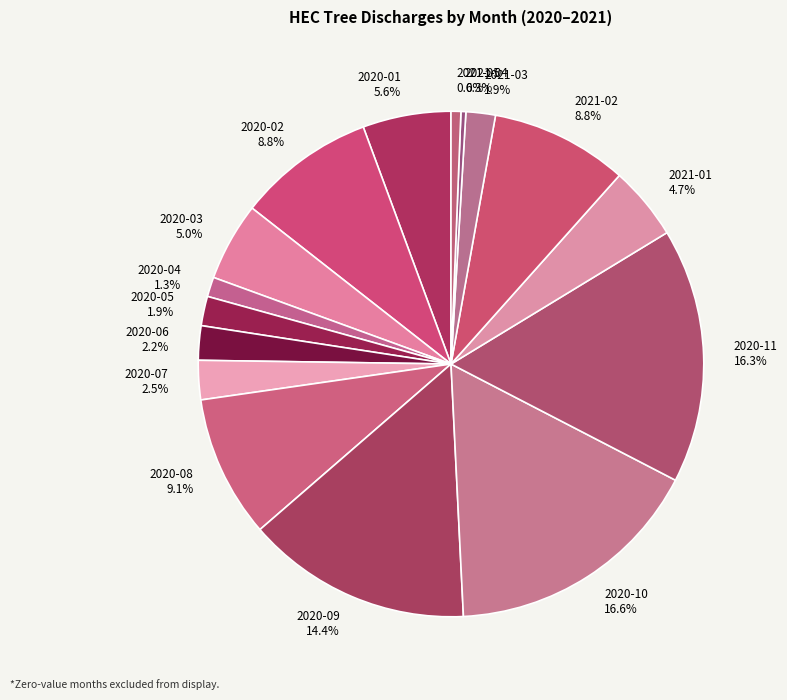

Approximately how many times larger is the value at 2020-08 compared to 2020-03?

1.8